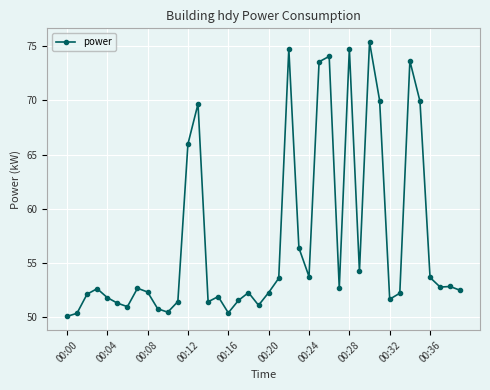

What is the value of the 33rd point from the left?

51.7